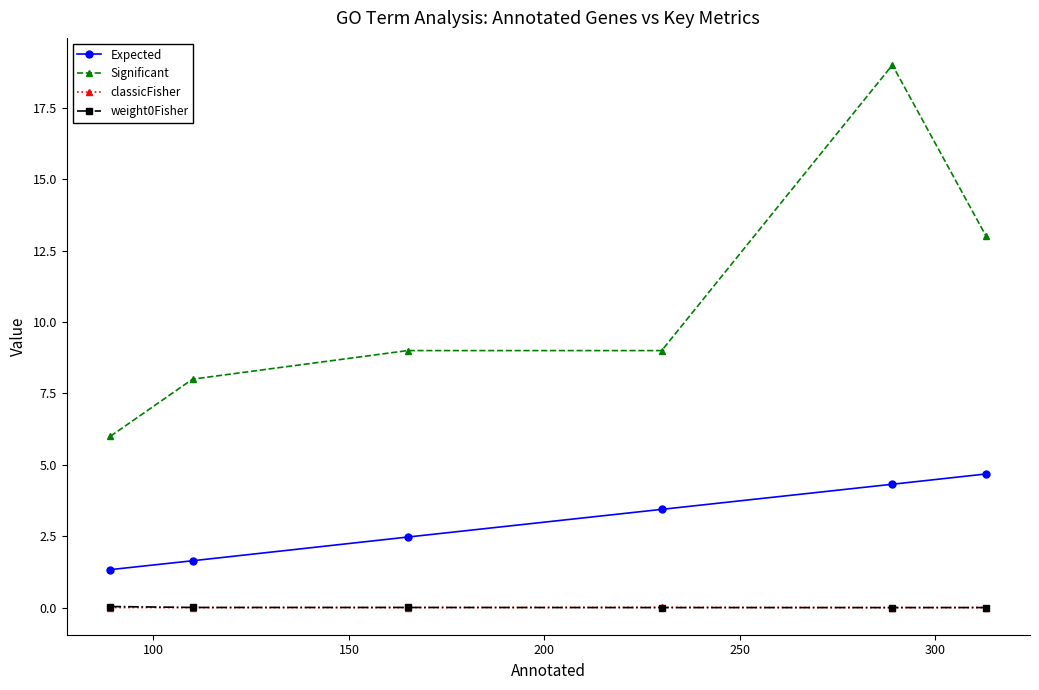

True or false: classicFisher and Significant intersect in this chart.

False